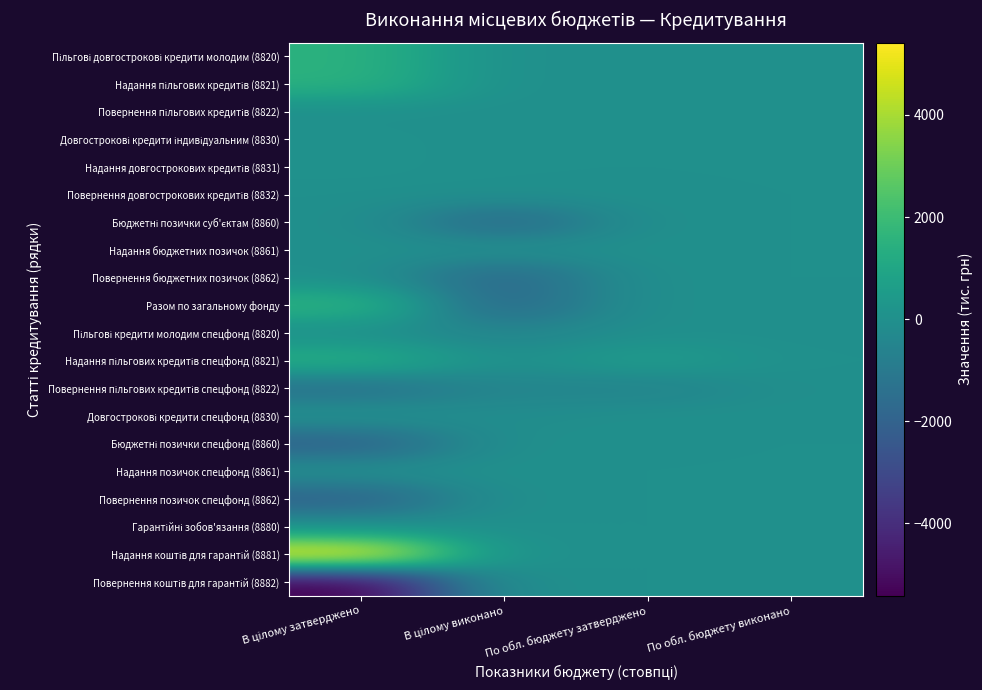

Which series has the largest total across all categories?

Надання коштів для гарантій (8881)